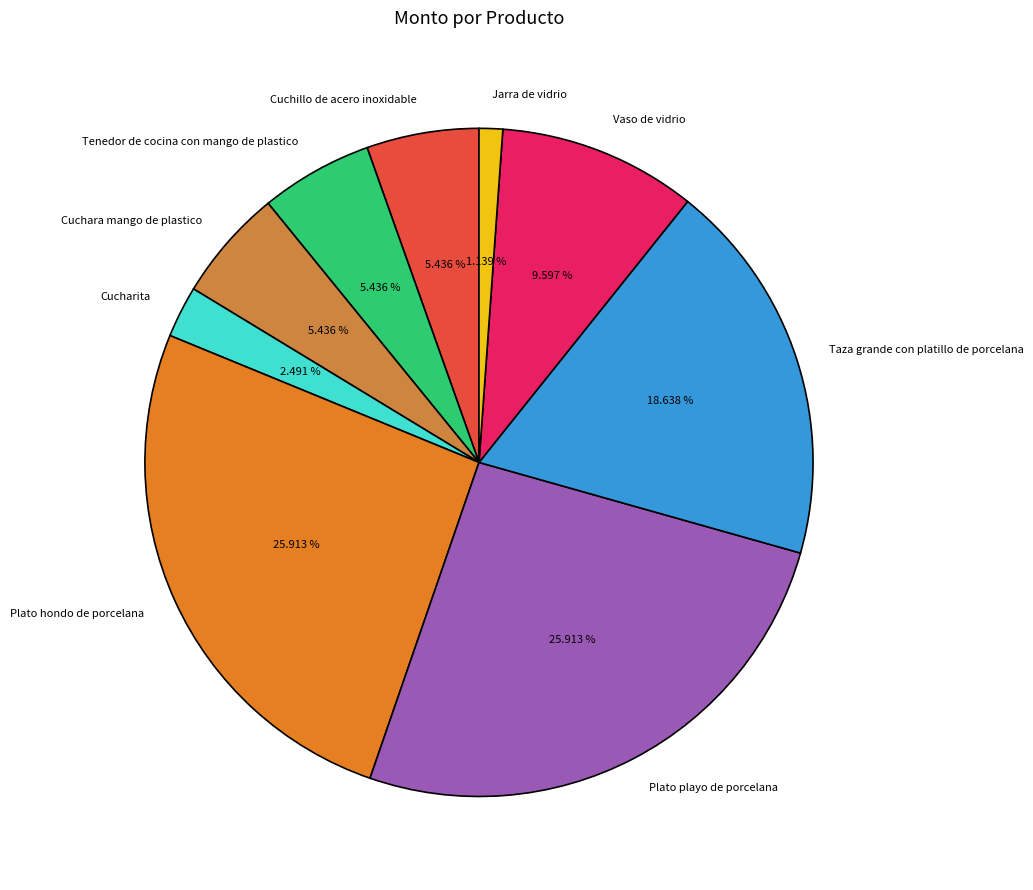

Is there a majority slice in this chart?

No